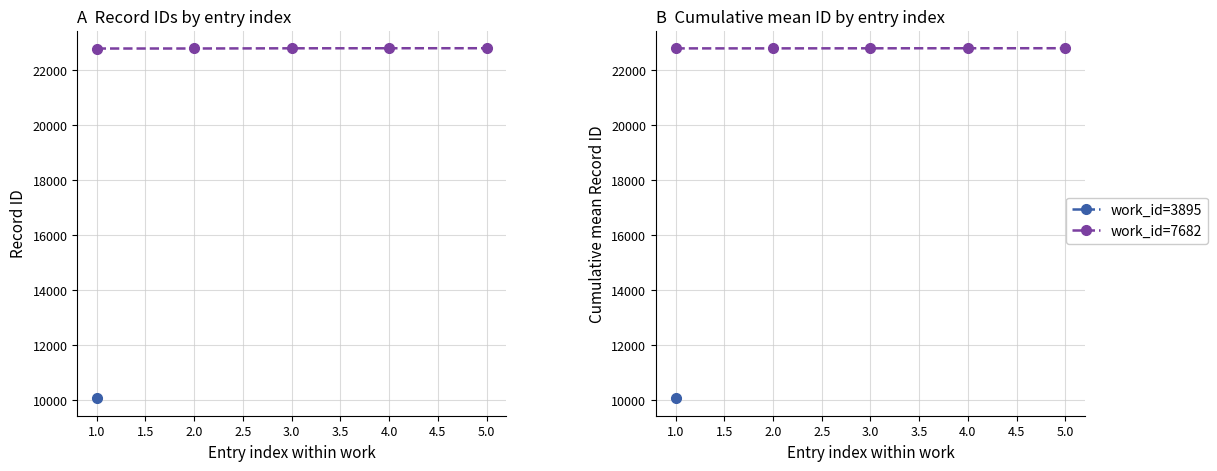

Where does the data first go above 22795?

4.0